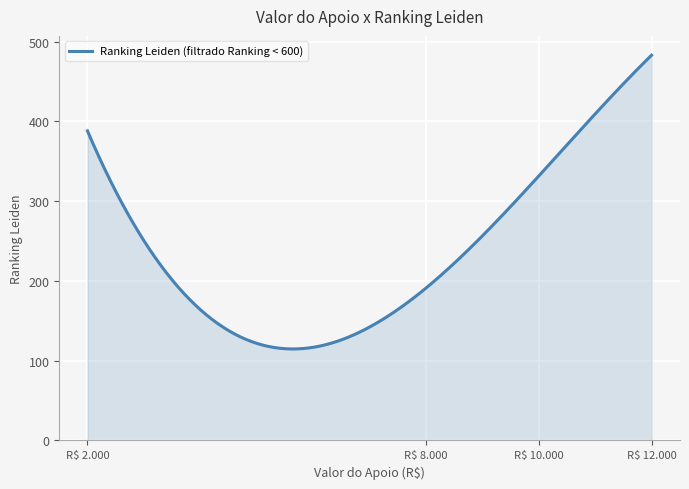

What is the difference between the maximum and minimum values?

368.3